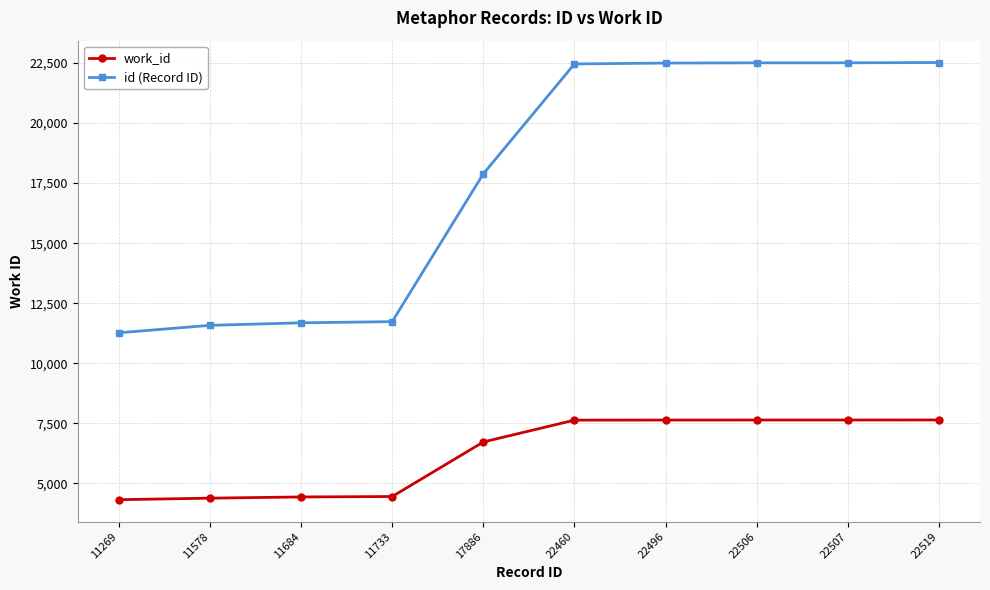

Which series has the widest spread of values?

id (Record ID)